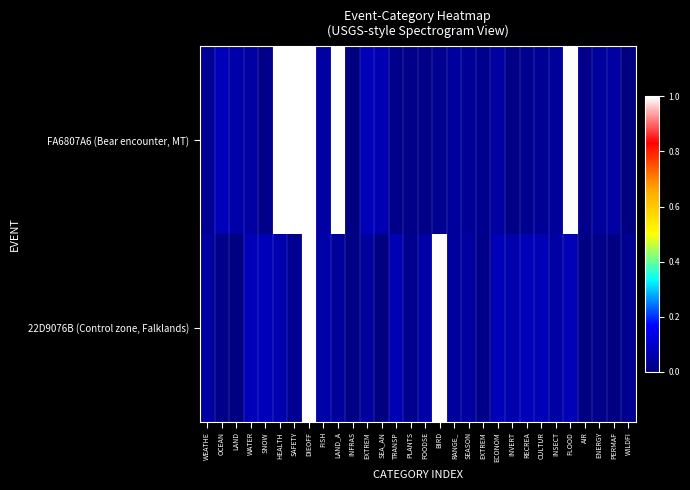

Between LAND and WEATHE, which is larger?

LAND